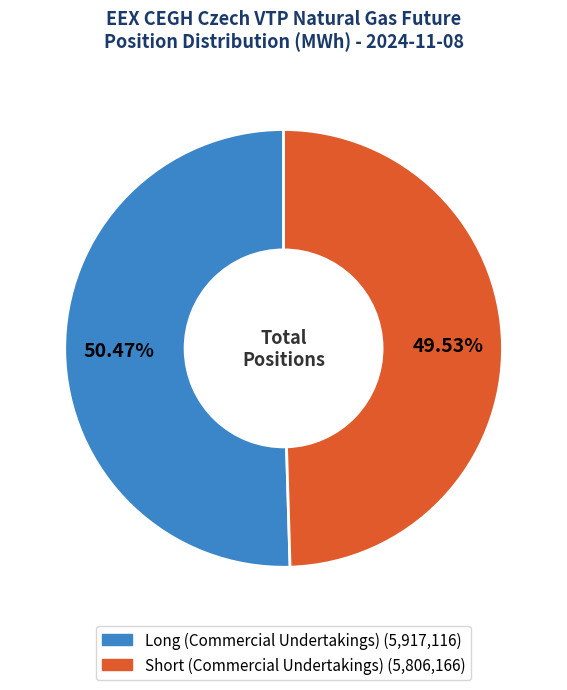

Which slice is the largest?

Long (Commercial Undertakings)